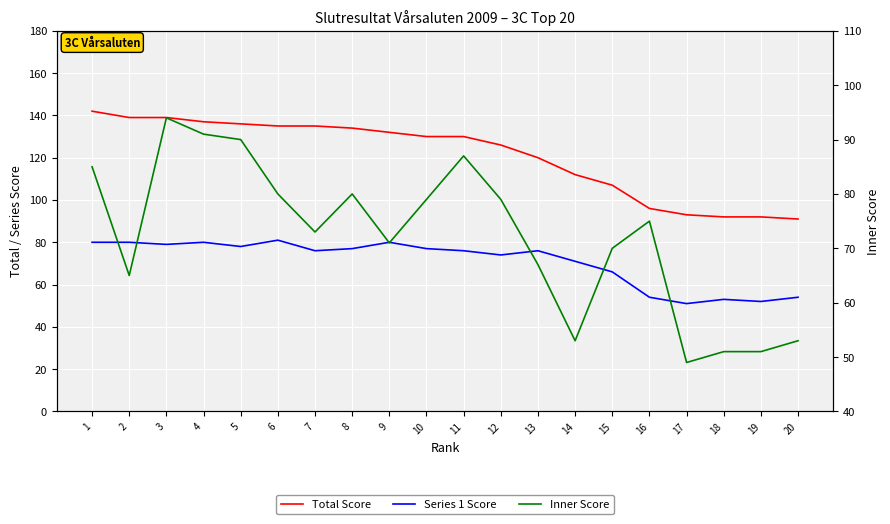

What is the total value across all series at 9?

283